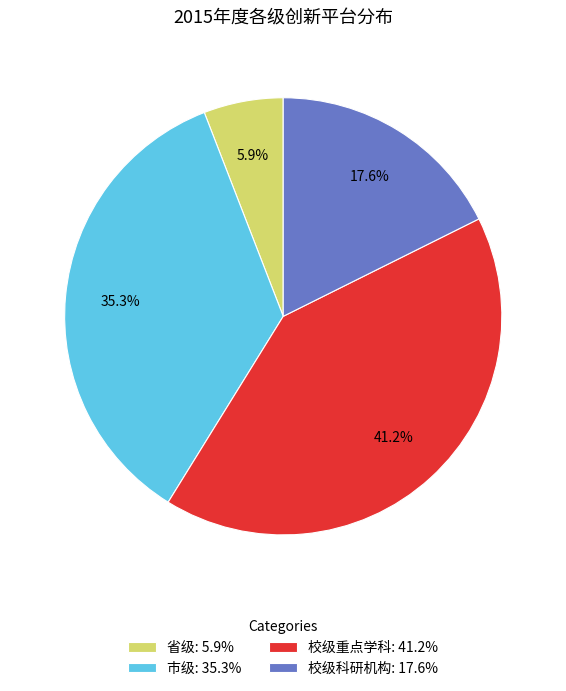

Count the number of slices in the pie.

4